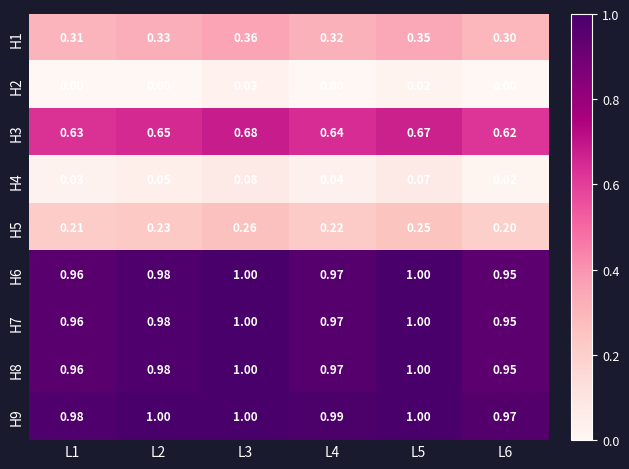

Is the value of H9 at L4 greater than the value of H8 at L1?

Yes